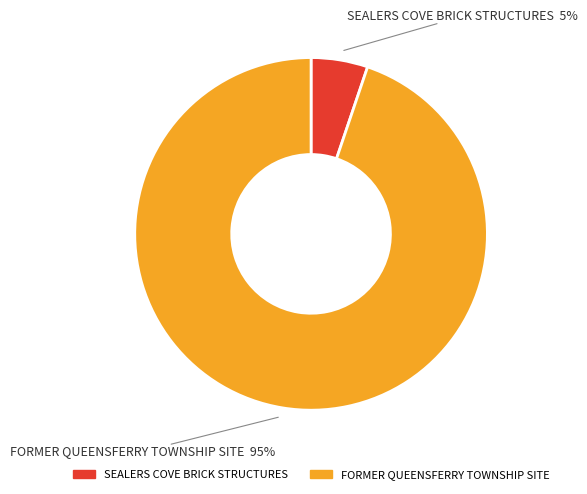

What is the ratio of the value at SEALERS COVE BRICK STRUCTURES to the value at FORMER QUEENSFERRY TOWNSHIP SITE?

0.1